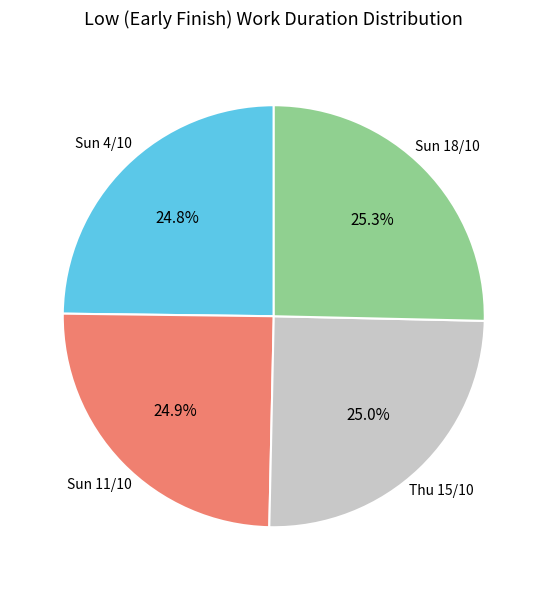

How many segments does this pie chart have?

4